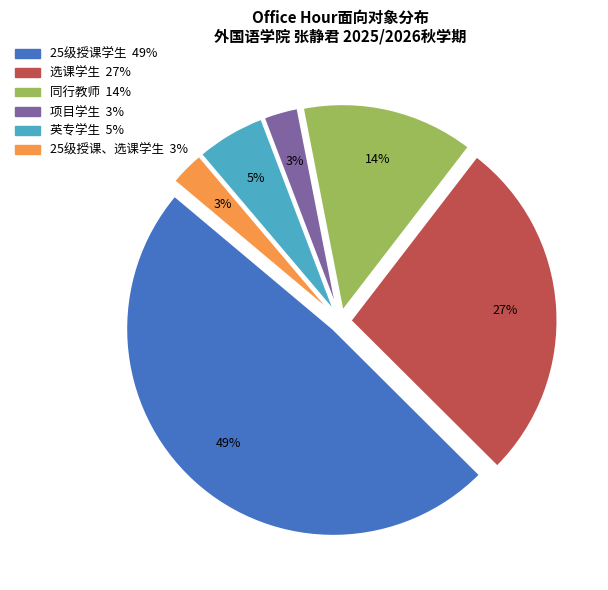

What is the largest slice in the pie chart?

25级授课学生